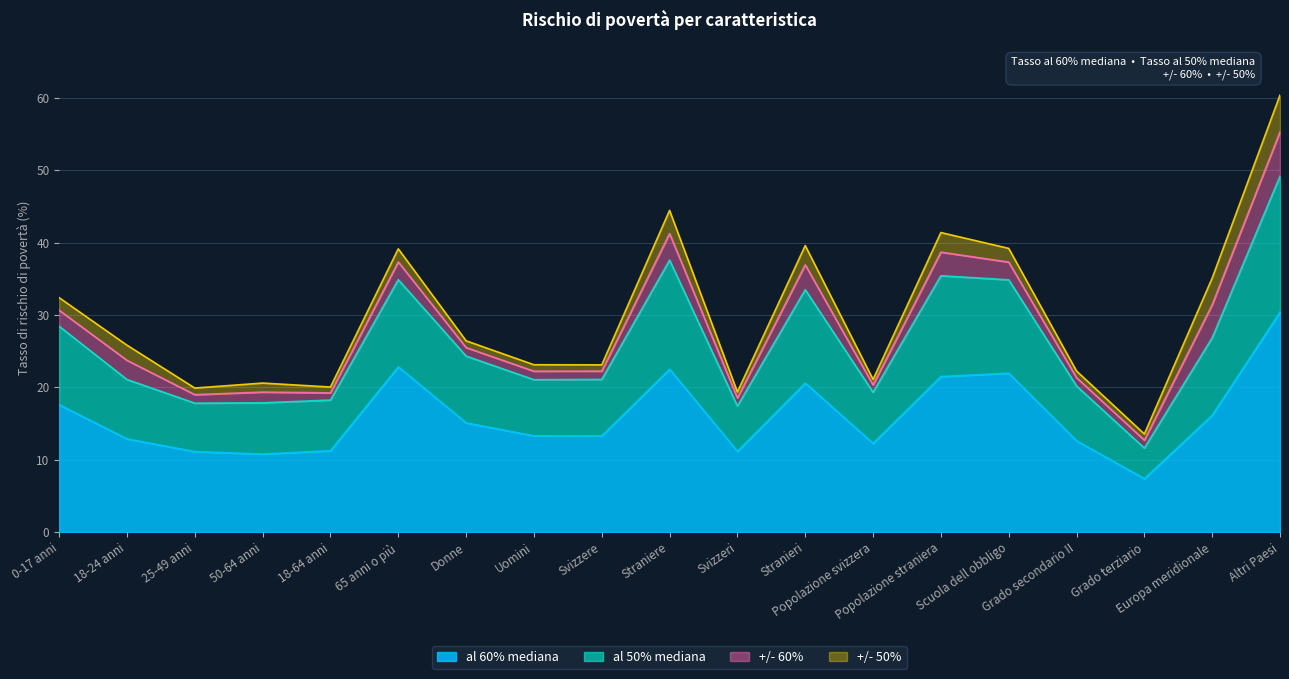

What is the total value across all series at Popolazione straniera?

41.4